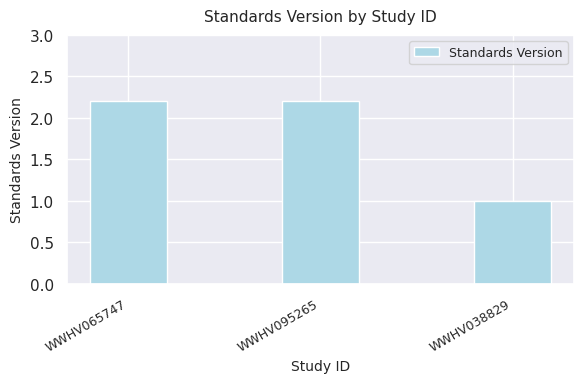

True or false: the data shows 0.2 at WWHV038829.

False